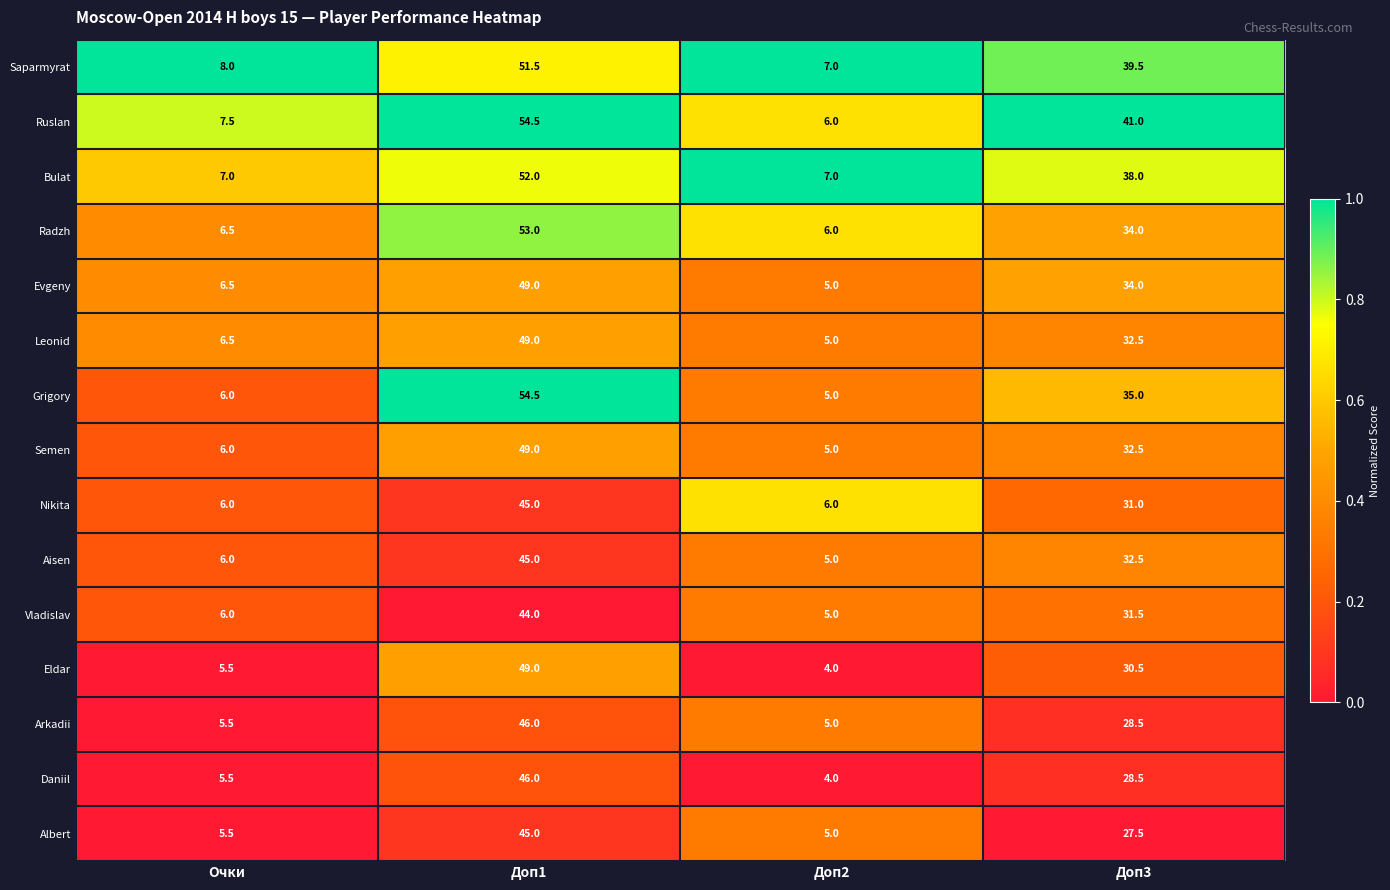

The Saparmyrat series shows 8.0 at Очки. True or false?

True